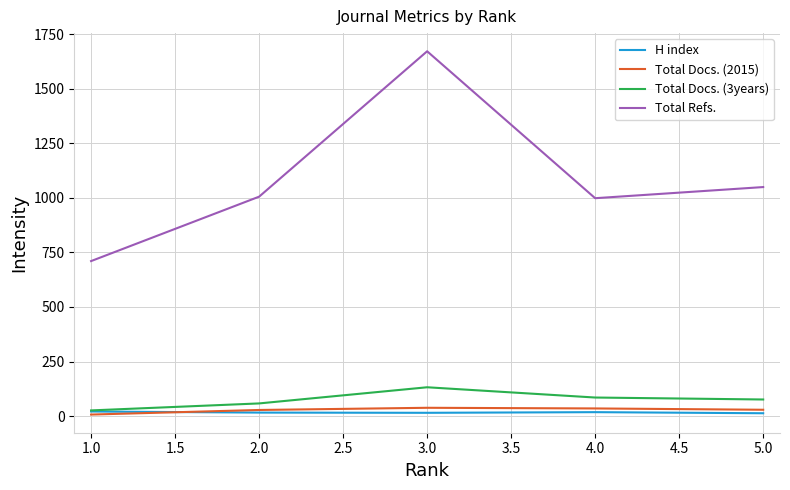

At which label does Total Docs. (3years) first exceed 76?

3.0